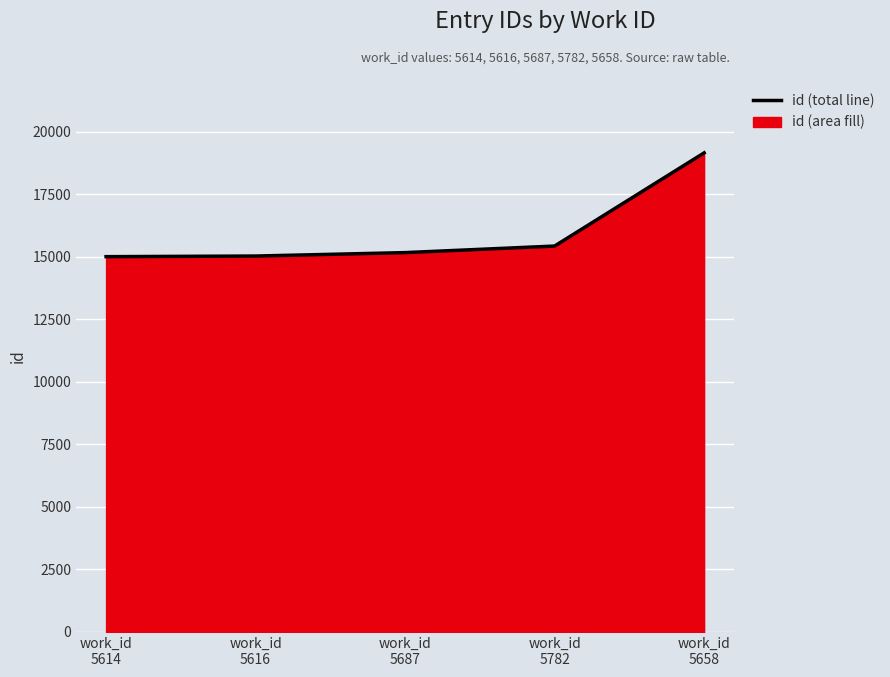

Where is the data nearest to the value 17079?

work_id
5782